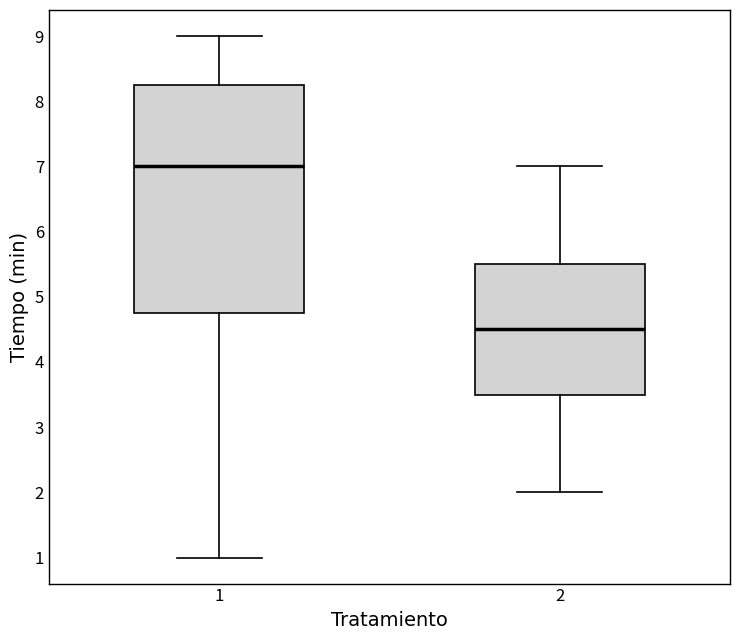

Where does the lower whisker of the box at x = 2 end on the y-axis? The values are not printed on the chart, so give them approximately, as read against the axis.

2.0